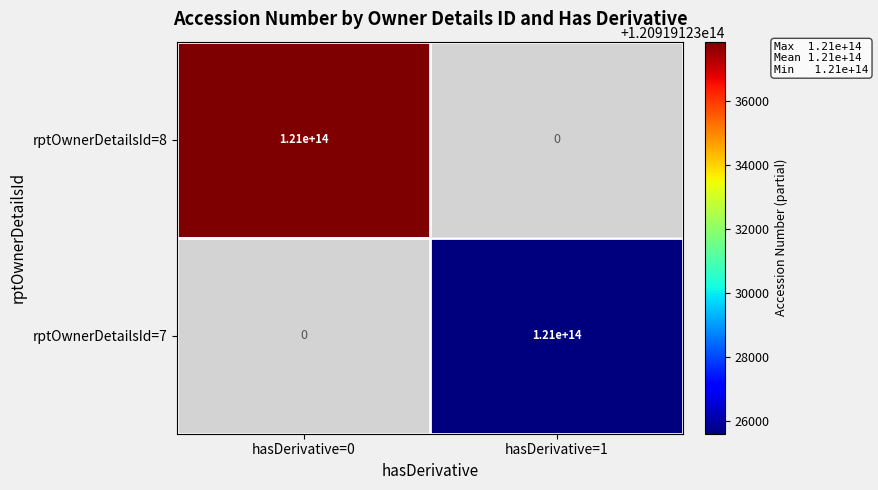

Rank the series by their maximum value, from highest to lowest.

8, 7